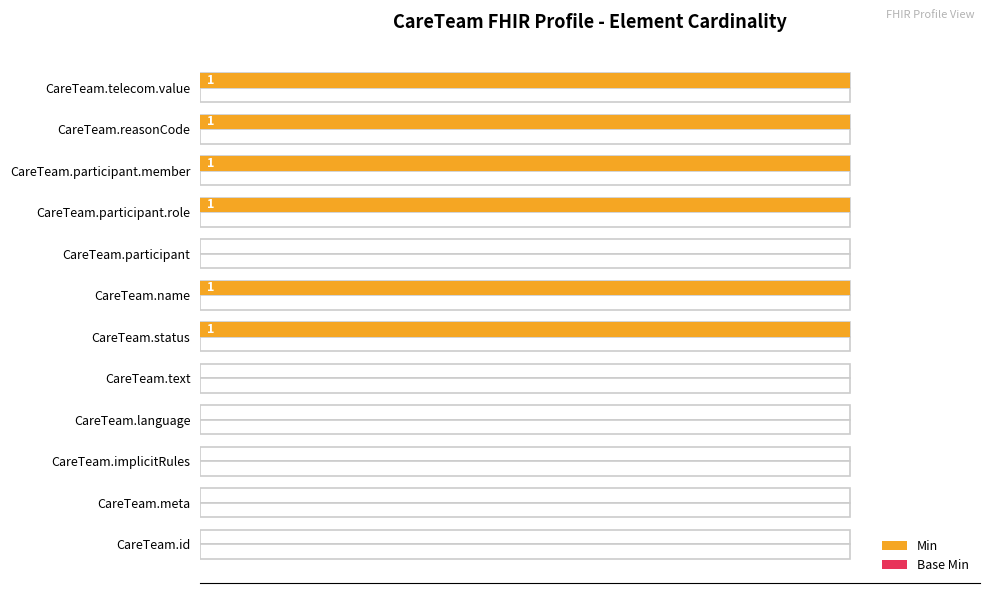

The value of Min at CareTeam.meta is 0.0. True or false?

True